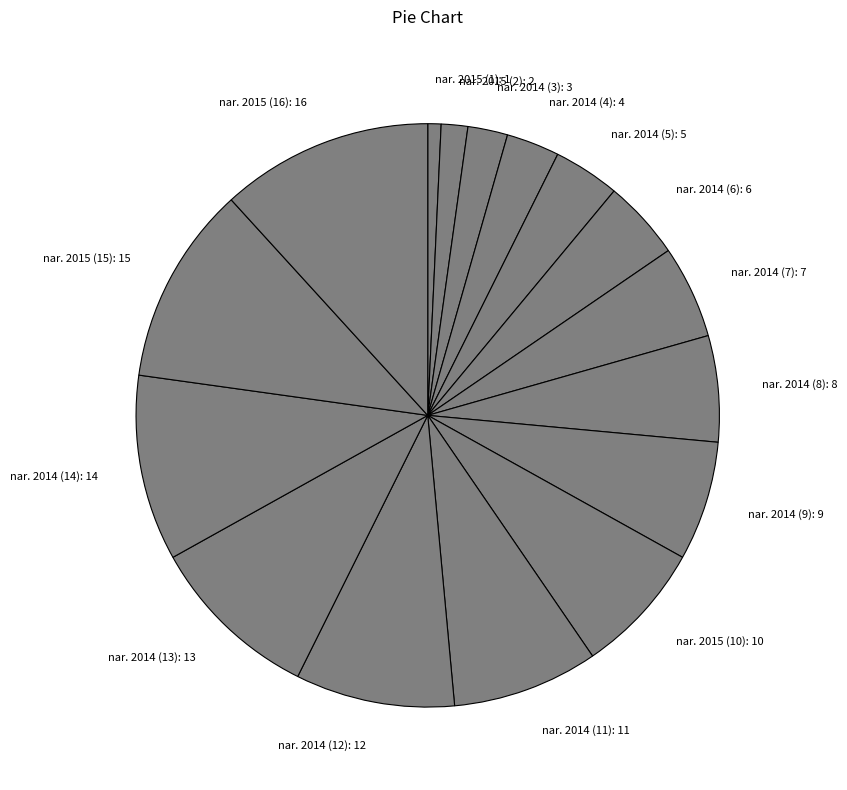

Rank the categories by value from highest to lowest.

nar. 2015 (16), nar. 2015 (15), nar. 2014 (14), nar. 2014 (13), nar. 2014 (12), nar. 2014 (11), nar. 2015 (10), nar. 2014 (9), nar. 2014 (8), nar. 2014 (7), nar. 2014 (6), nar. 2014 (5), nar. 2014 (4), nar. 2014 (3), nar. 2015 (2), nar. 2015 (1)